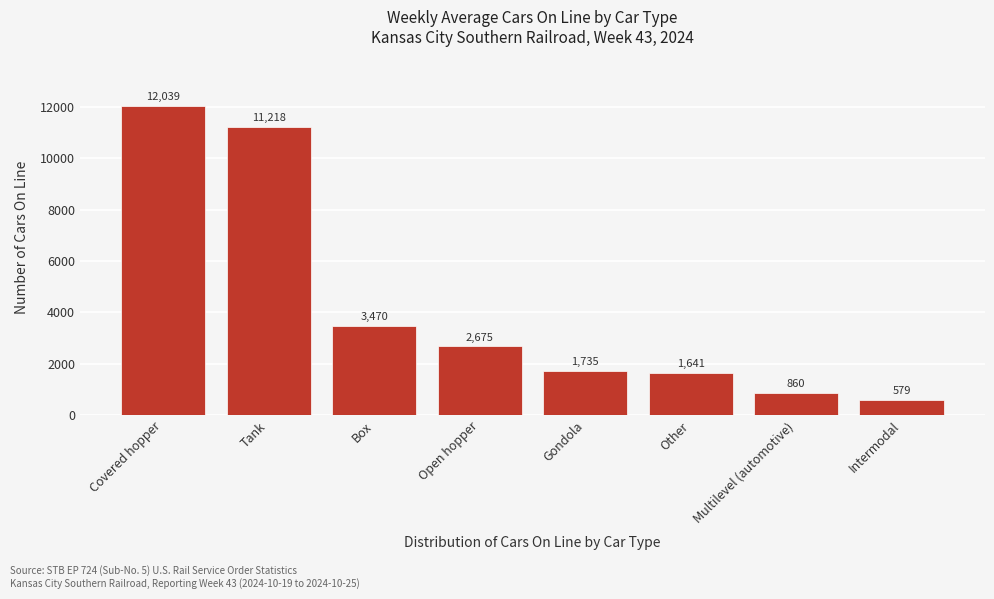

Reading left to right, transcribe all the data shown in this chart.

Covered hopper=12039	Tank=11218	Box=3470	Open hopper=2675	Gondola=1735	Other=1641	Multilevel (automotive)=860	Intermodal=579